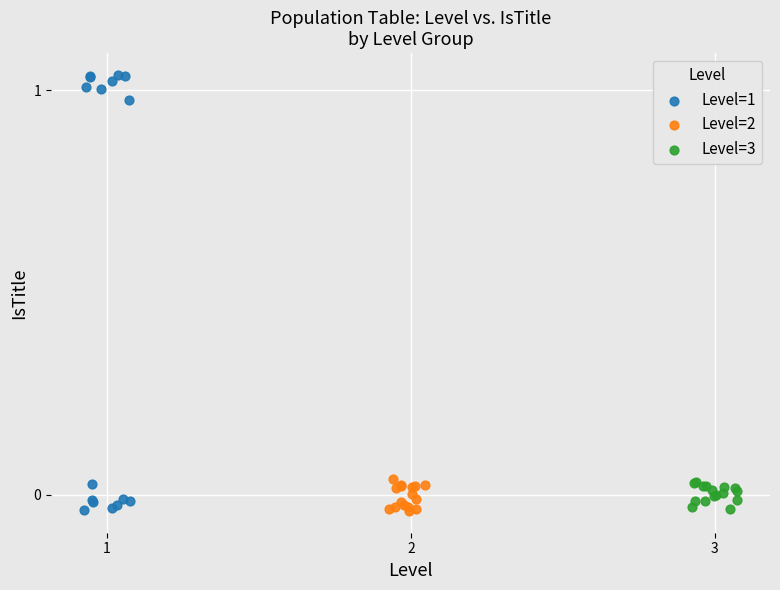

Which series has the largest Y range (max minus min)?

Level=1